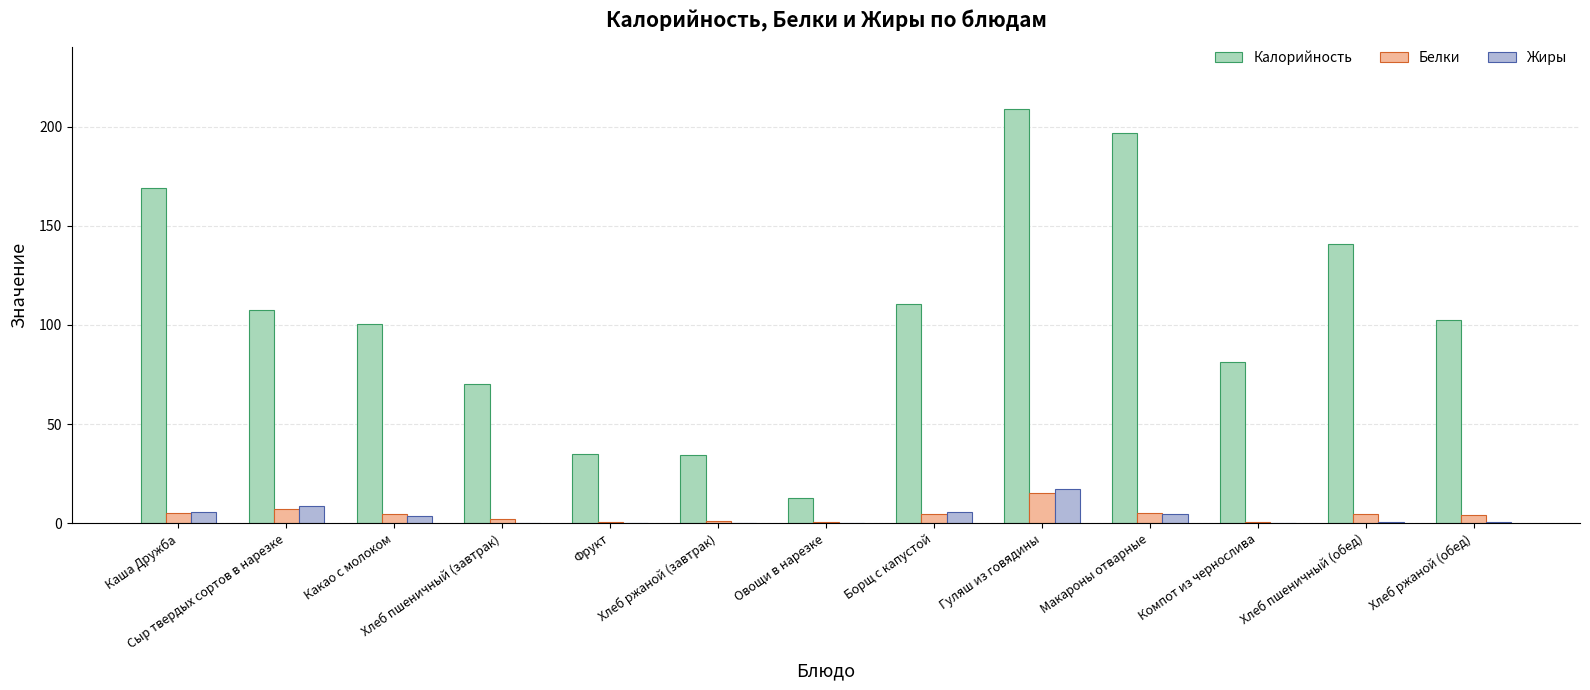

What is the sum of all Жиры values?

48.0